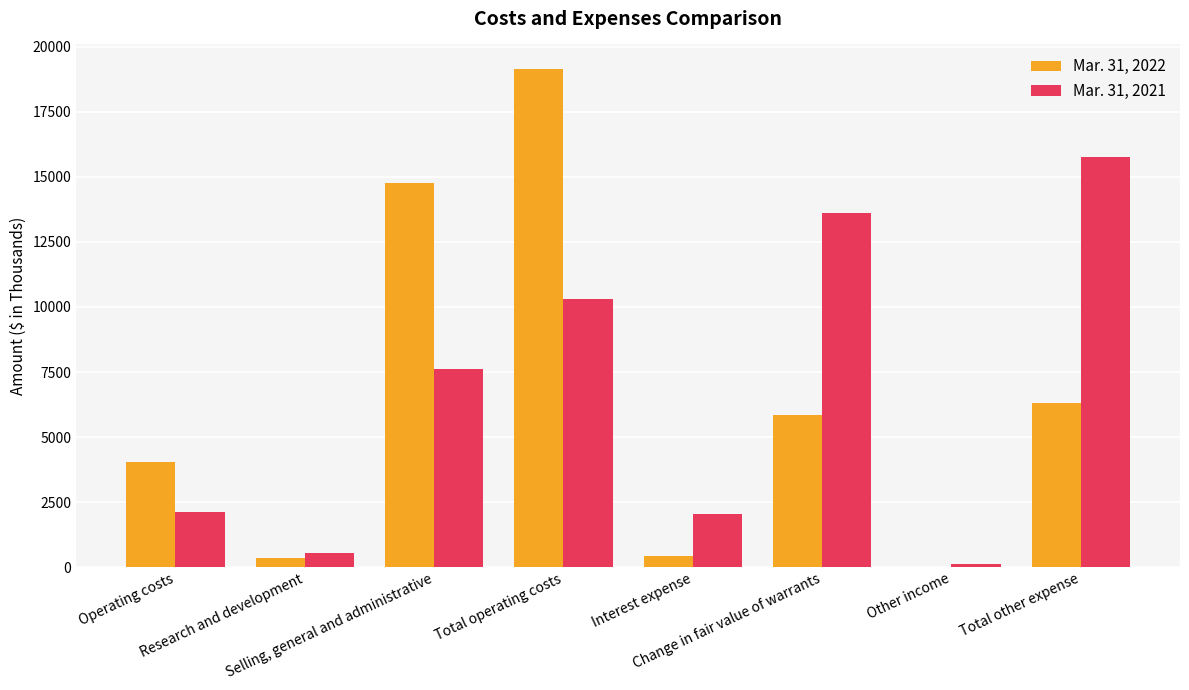

At which category is the sum across all series the highest?

Total operating costs